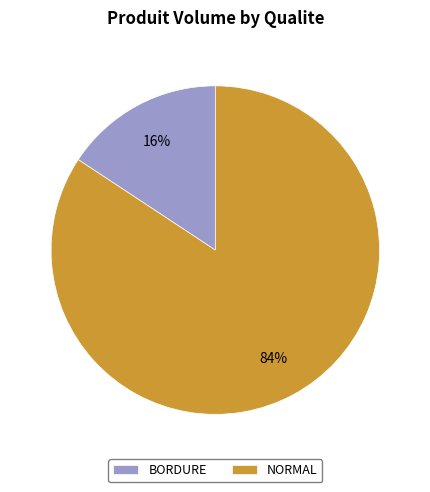

To the nearest percent, what is the average slice percentage?

50%